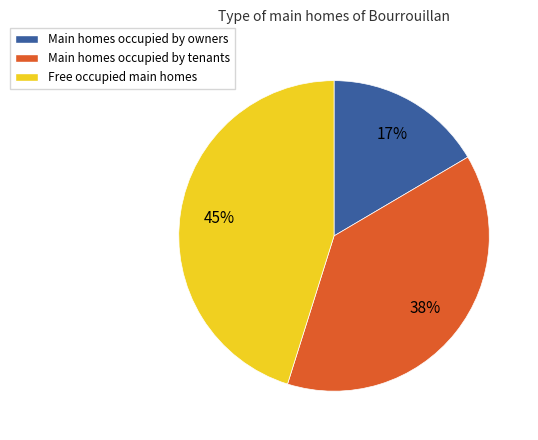

Which slice is the largest?

Free occupied main homes